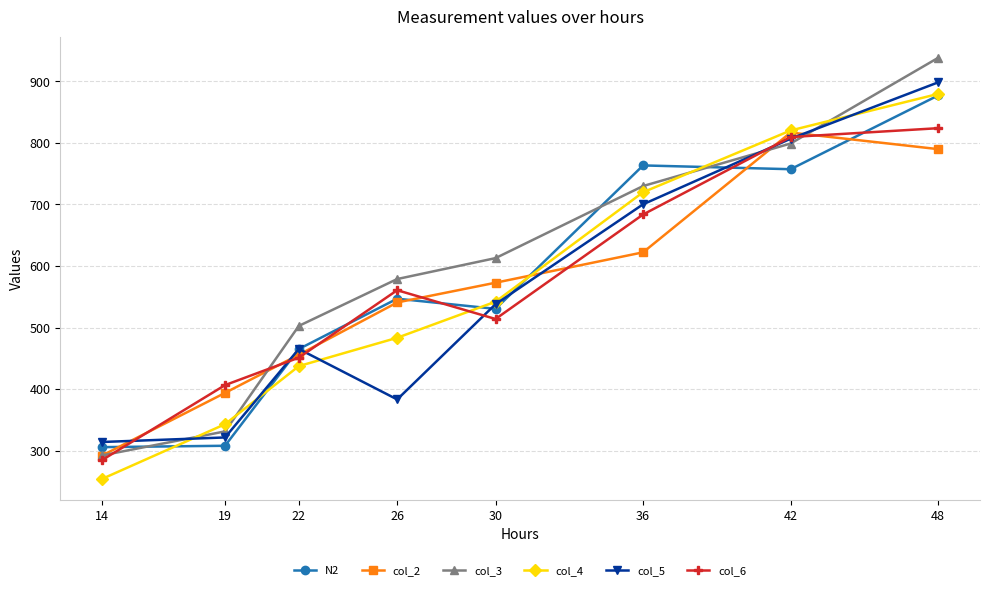

How many data points in col_4 are less than 541?

4